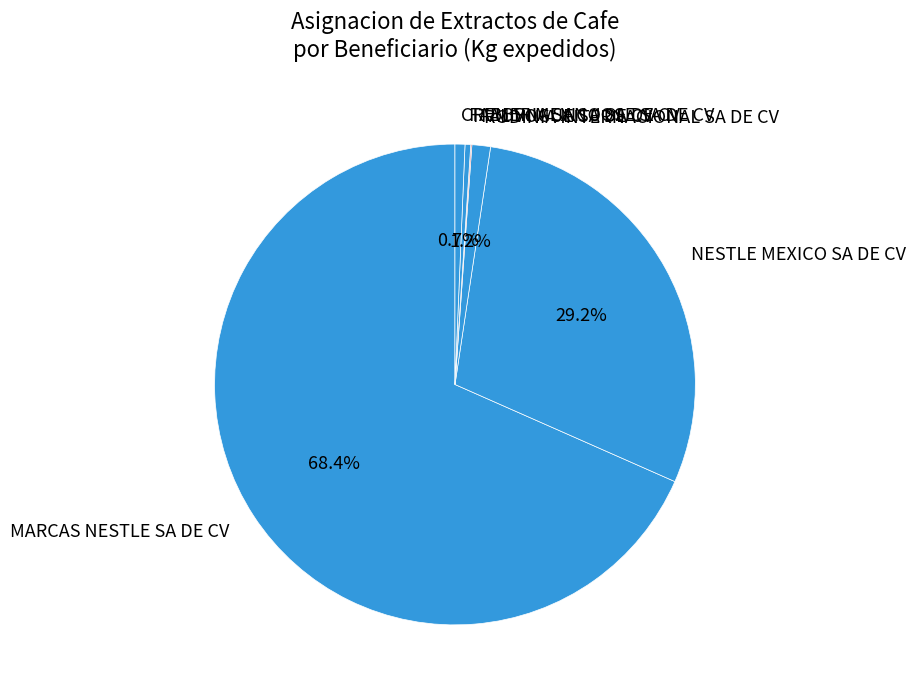

True or false: CREMERIA SAN JOSE SA DE CV accounts for 15% of the total.

False